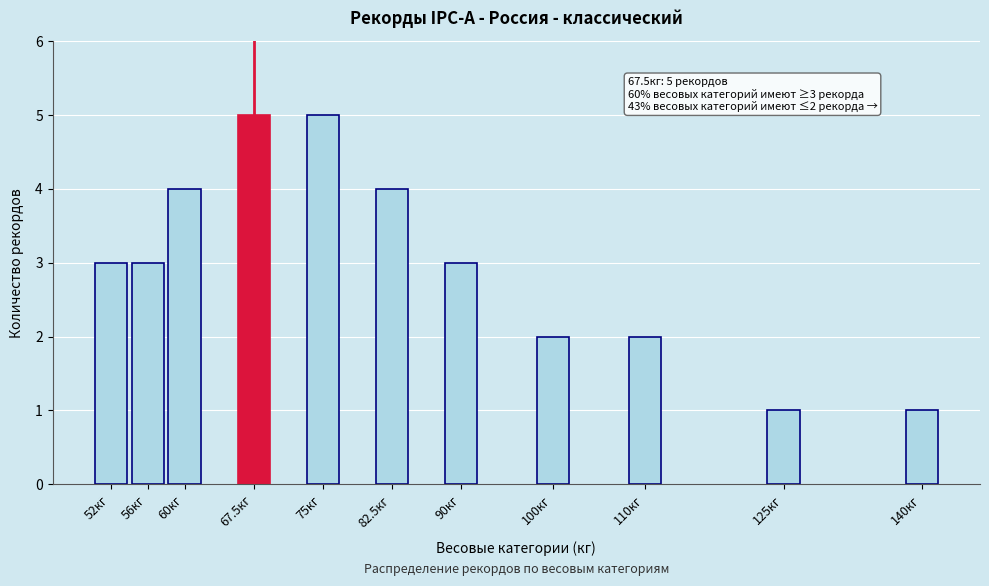

Reading left to right, transcribe all the data shown in this chart.

3	3	4	5	5	4	3	2	2	1	1